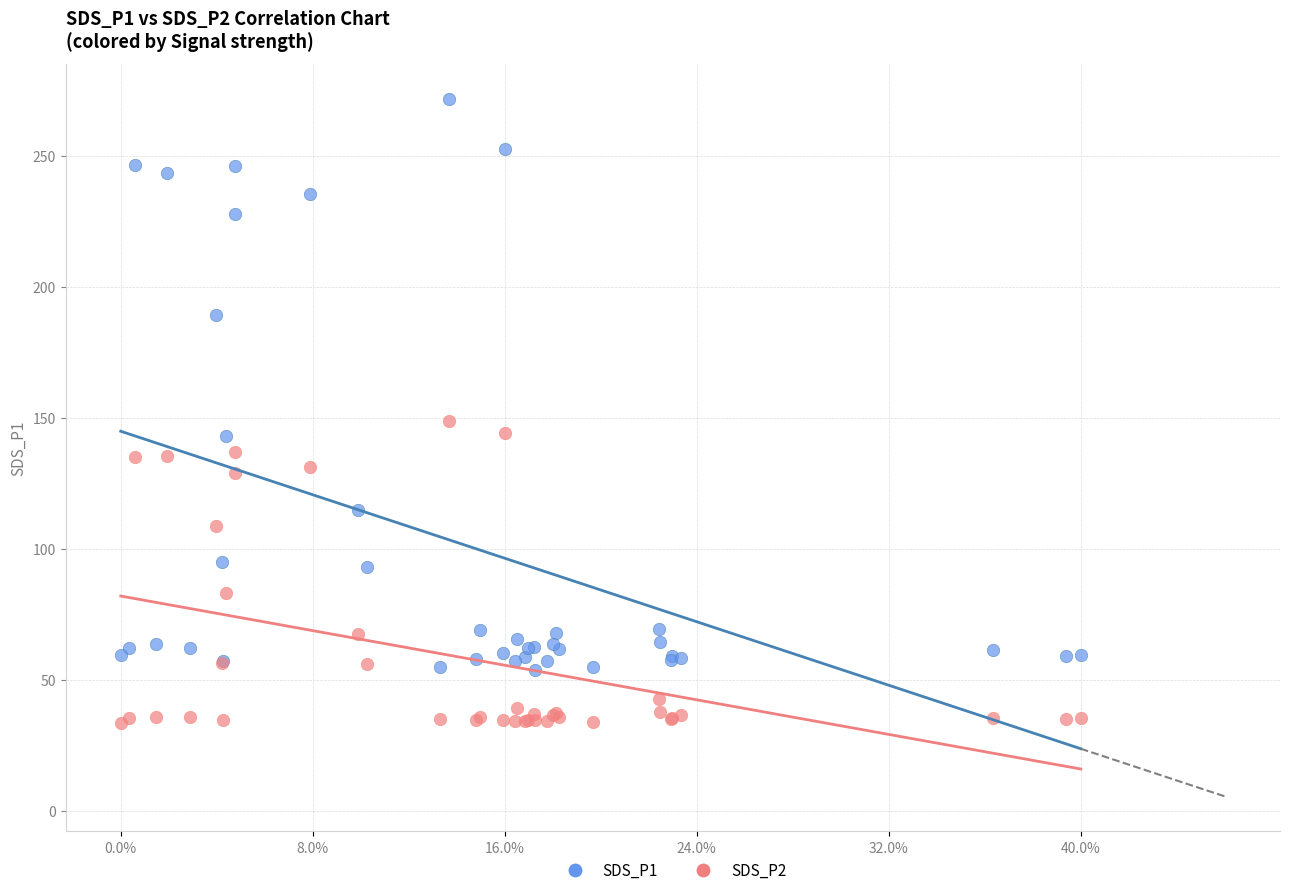

Which series reaches the minimum Y coordinate?

SDS_P2